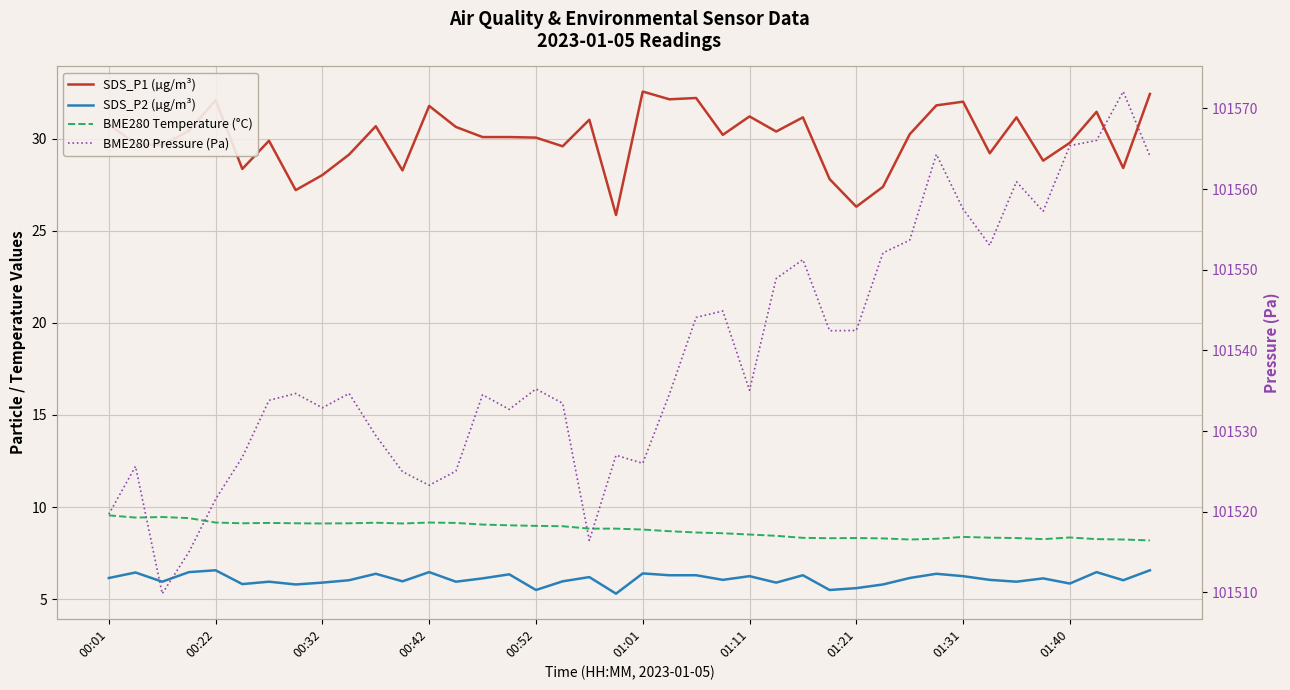

How many lines are shown in the chart?

4